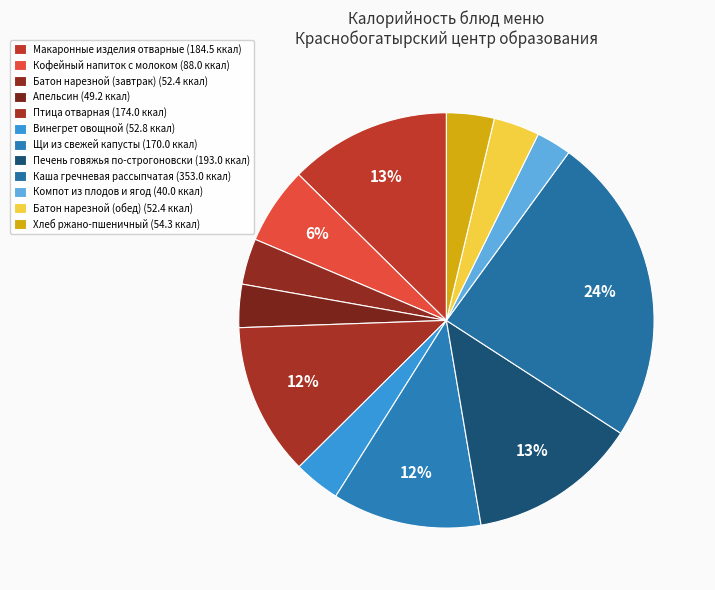

How many slices are in this pie chart?

12